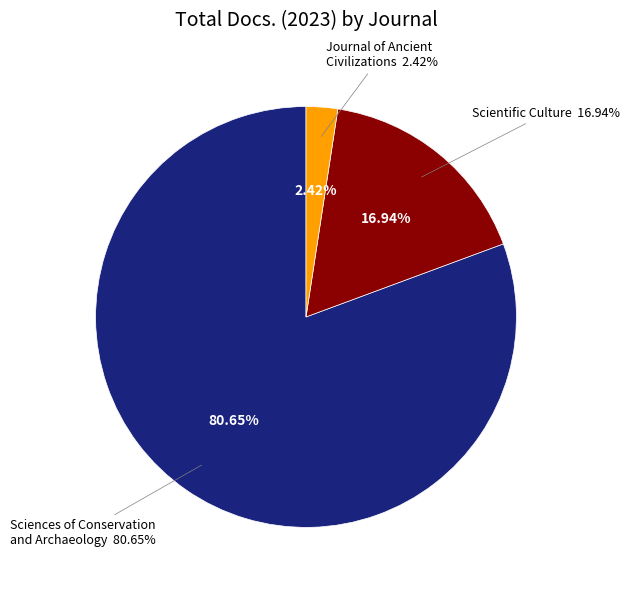

Which slice represents more than half of the pie?

Sciences of Conservation and Archaeology